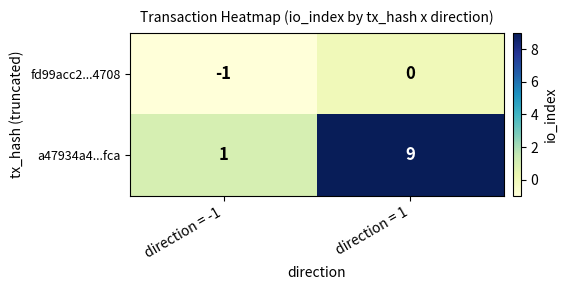

How many values in the fd99acc2...4708 series are below 0?

1